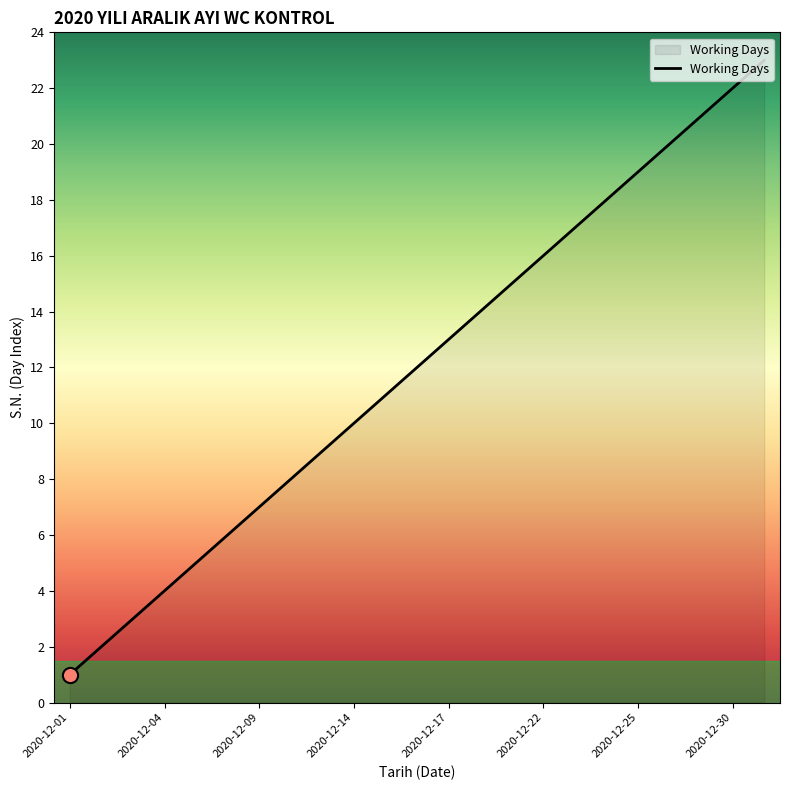

What is the maximum value shown in the chart?

23